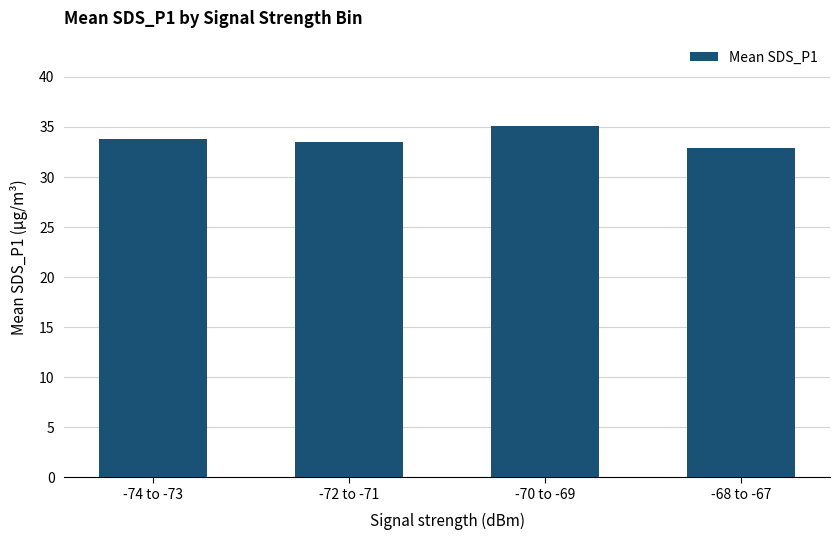

How many data points does each series have?

4